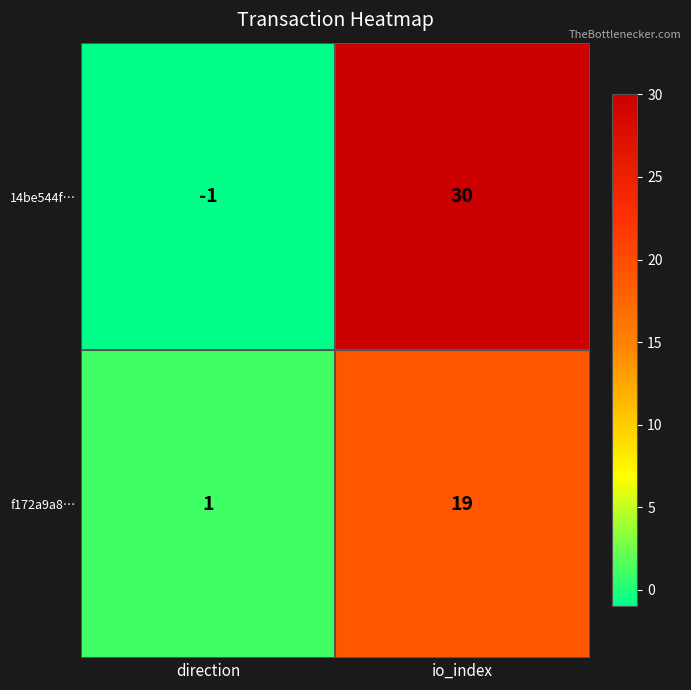

Reading left to right, what are all the values shown in this chart?

14be544f…: -1	30
f172a9a8…: 1	19